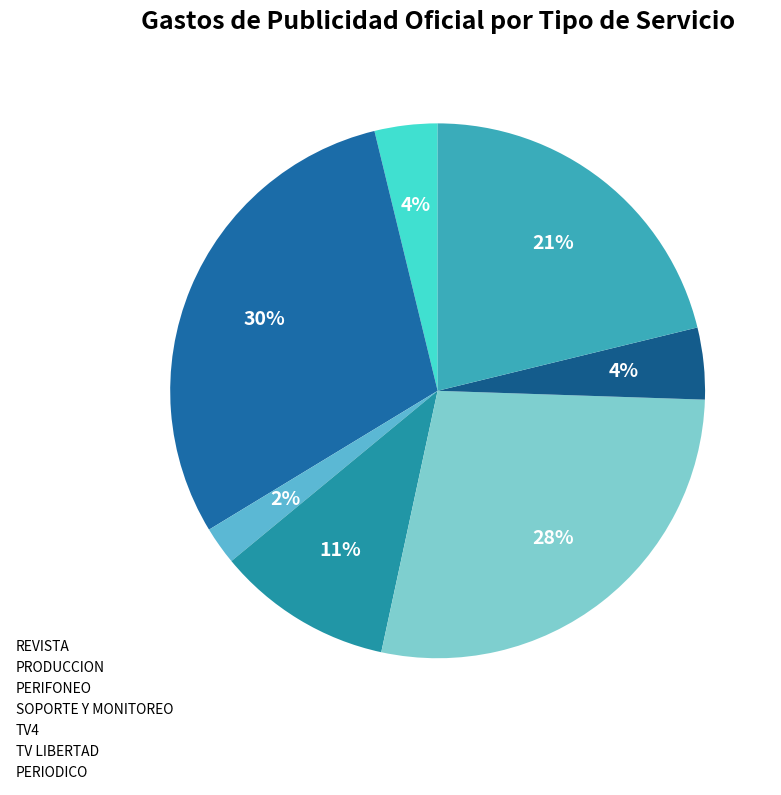

Between PERIFONEO and PERIODICO, which is larger?

PERIODICO